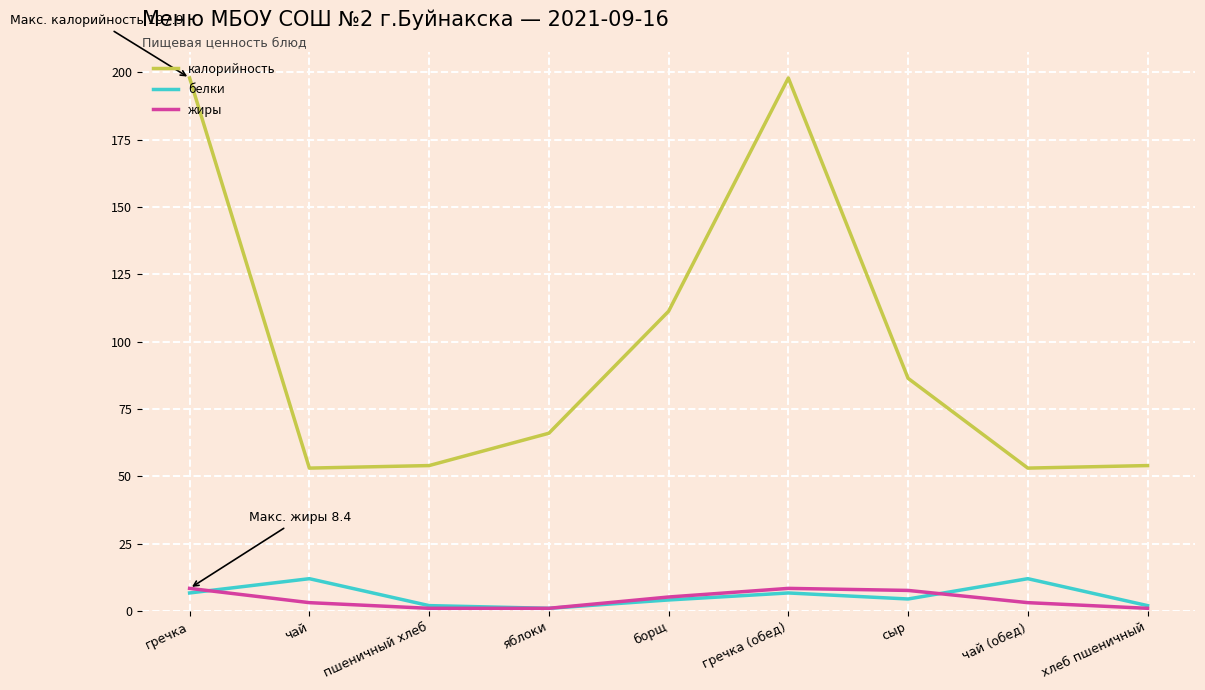

At which label is калорийность closest to 125?

борщ